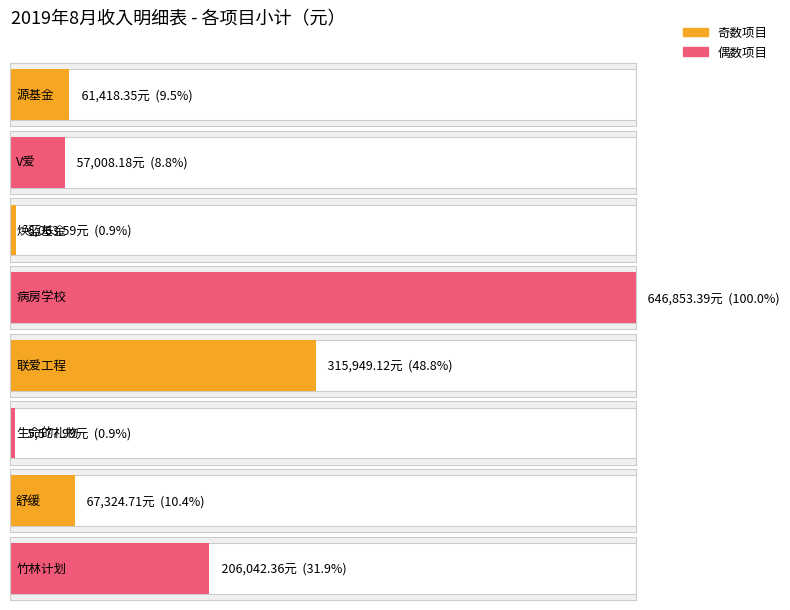

How many bars are there in total?

8